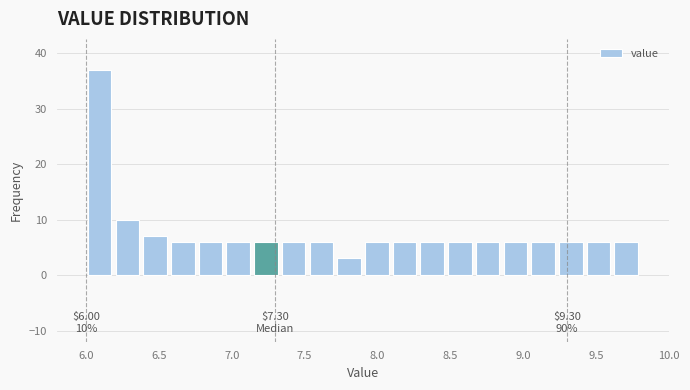

Around what value on the x-axis is the tallest bar? Give the approximate position of its centre, as read against the axis.

6.10